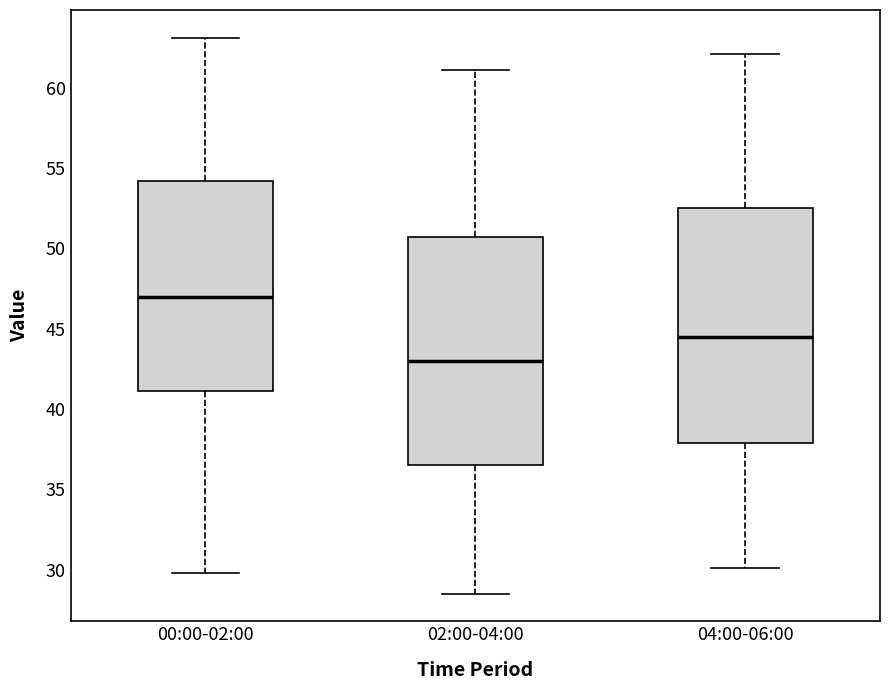

Where does the lower whisker of the box for 02:00-04:00 end on the y-axis? The values are not printed on the chart, so give them approximately, as read against the axis.

28.5